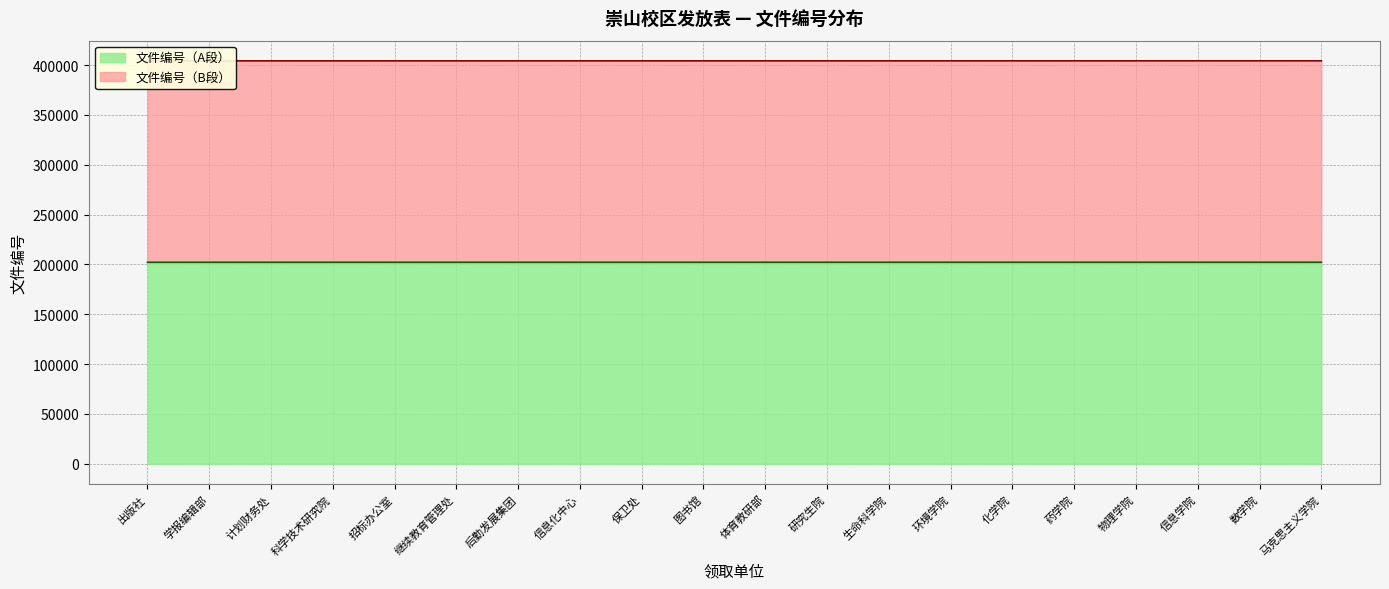

True or false: 文件编号（B段） has a value of 404313 at 招标办公室.

True